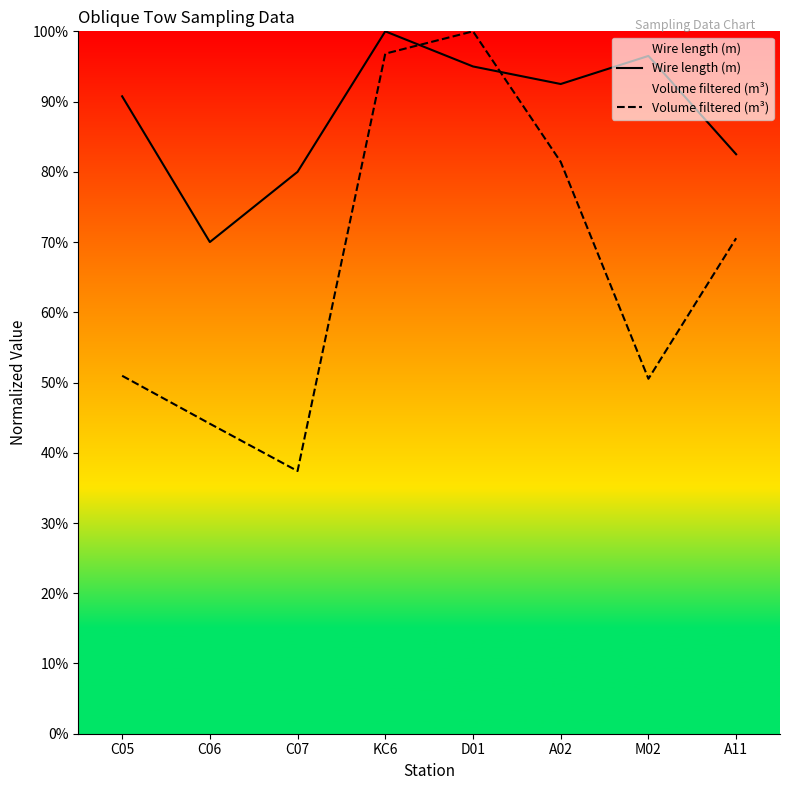

How many values in the Volume filtered (m³) series exceed 70?

4